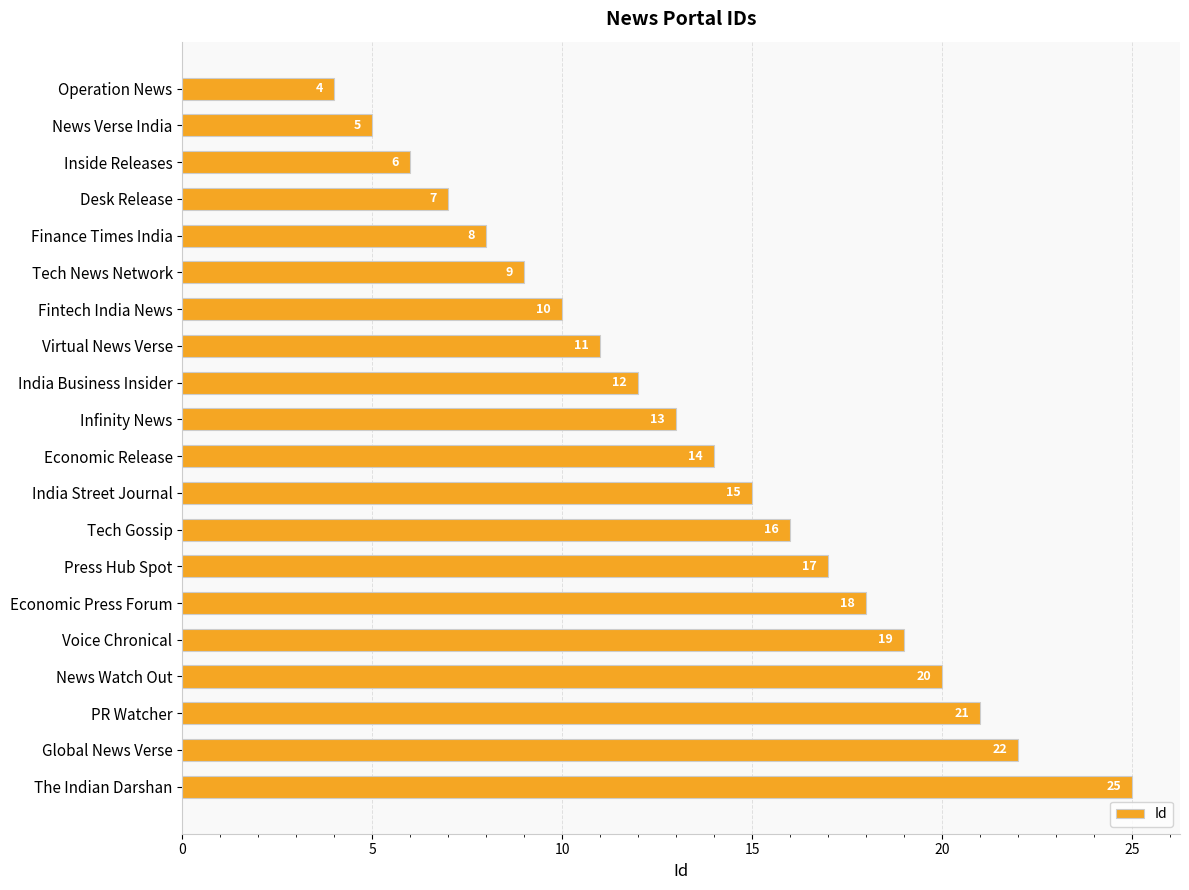

Rank the categories by value from highest to lowest.

The Indian Darshan, Global News Verse, PR Watcher, News Watch Out, Voice Chronical, Economic Press Forum, Press Hub Spot, Tech Gossip, India Street Journal, Economic Release, Infinity News, India Business Insider, Virtual News Verse, Fintech India News, Tech News Network, Finance Times India, Desk Release, Inside Releases, News Verse India, Operation News